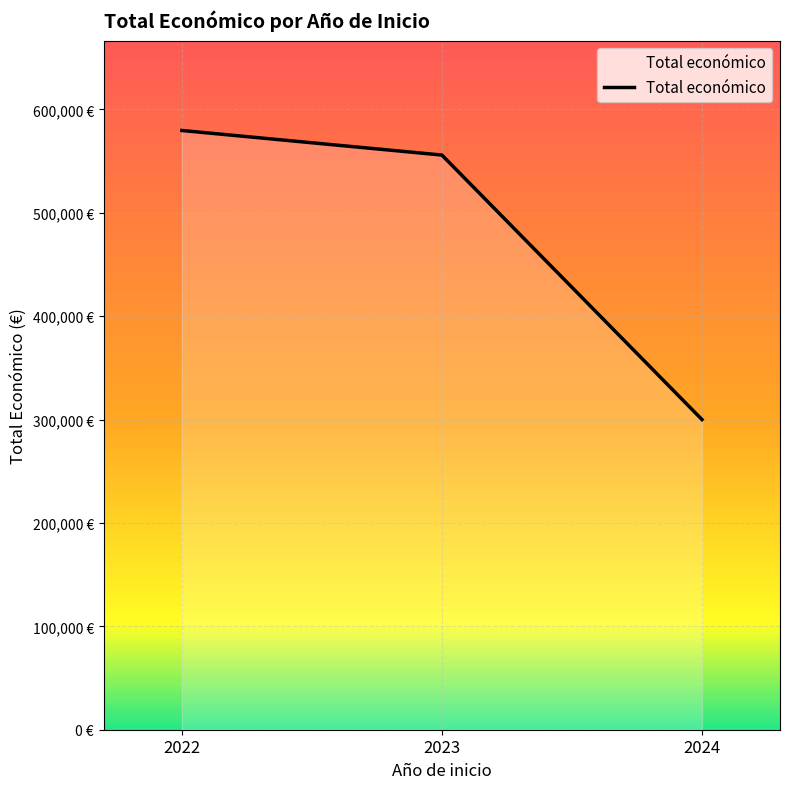

What is the value of the 3rd point from the left?

299997